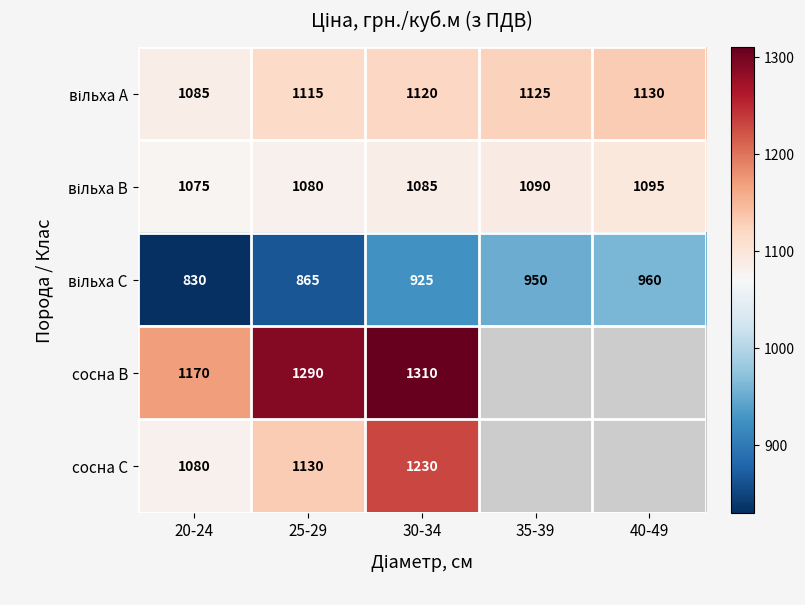

What is the total value across all series at 30-34?

5670